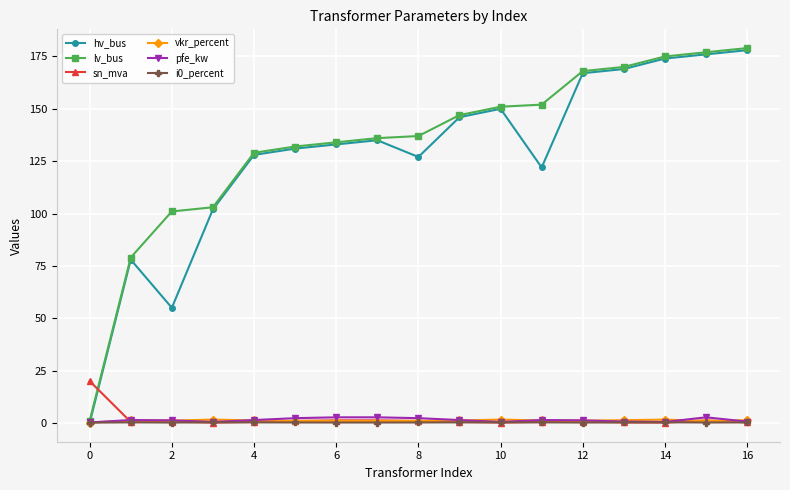

What is the value of the pfe_kw point at the 6th from the left?

2.3